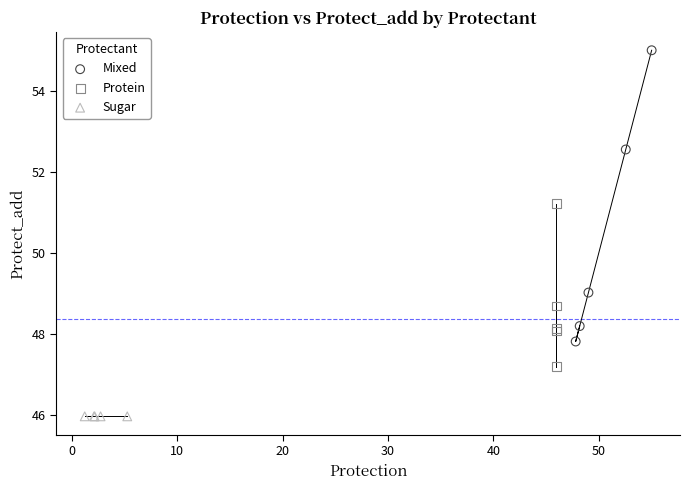

Which series reaches the maximum Y coordinate?

Mixed